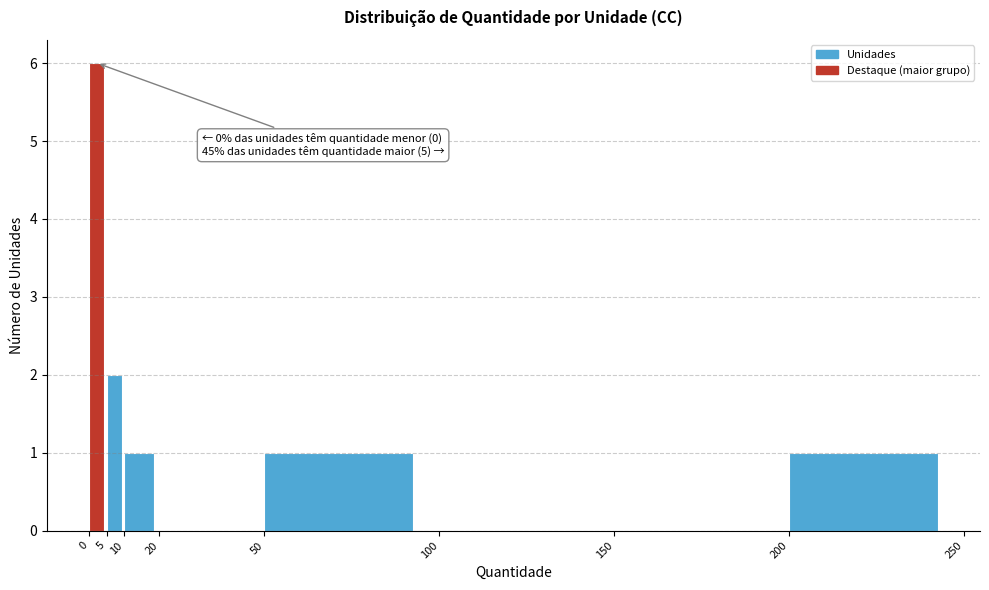

Which range on the x-axis has the tallest bar?

0 to 5